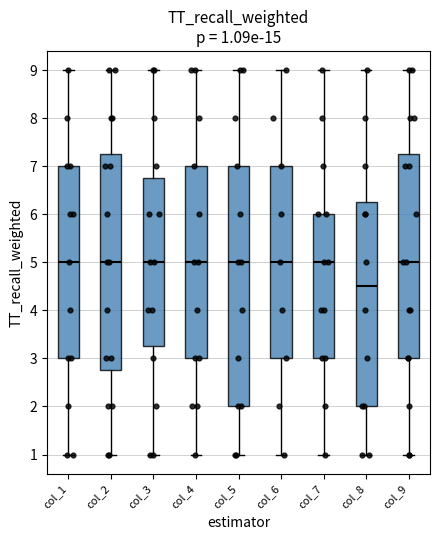

Which box's median line is the lowest?

col_8